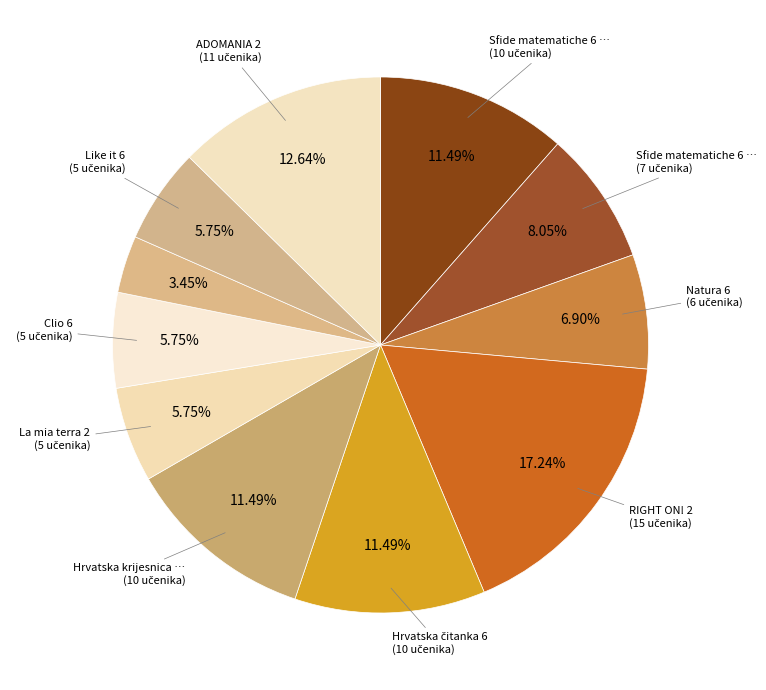

Count the number of slices in the pie.

11